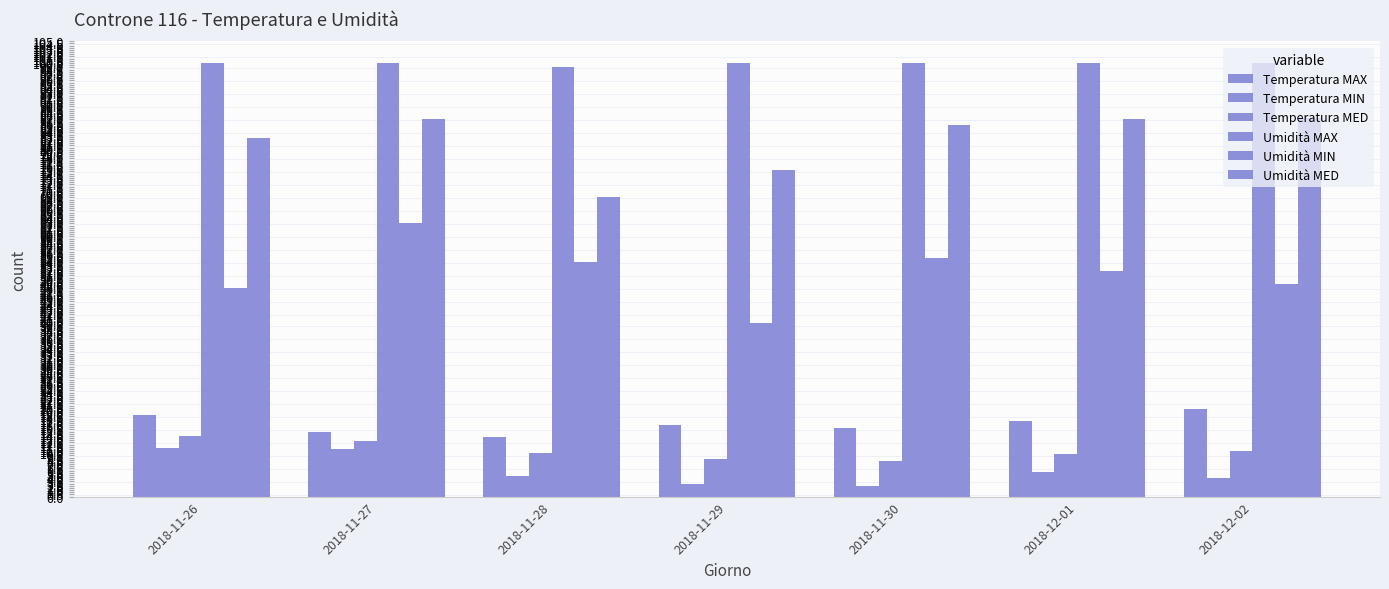

What is the smallest value displayed?

2.5